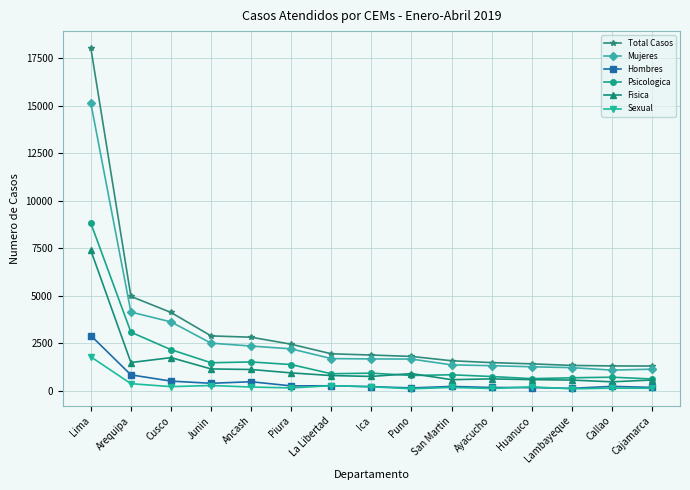

Rank the series by their maximum value, from lowest to highest.

Sexual, Hombres, Fisica, Psicologica, Mujeres, Total Casos